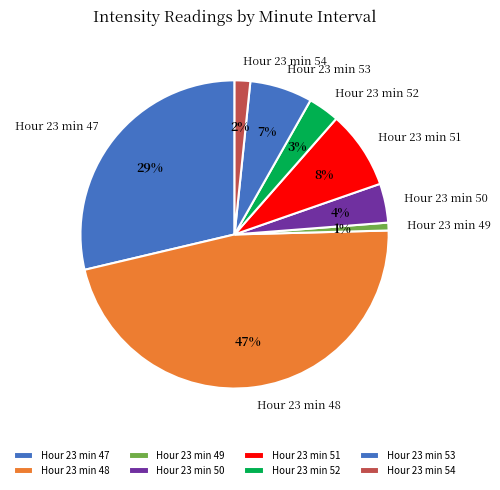

To the nearest percent, what is the difference between the largest and smallest slice percentages?

46%